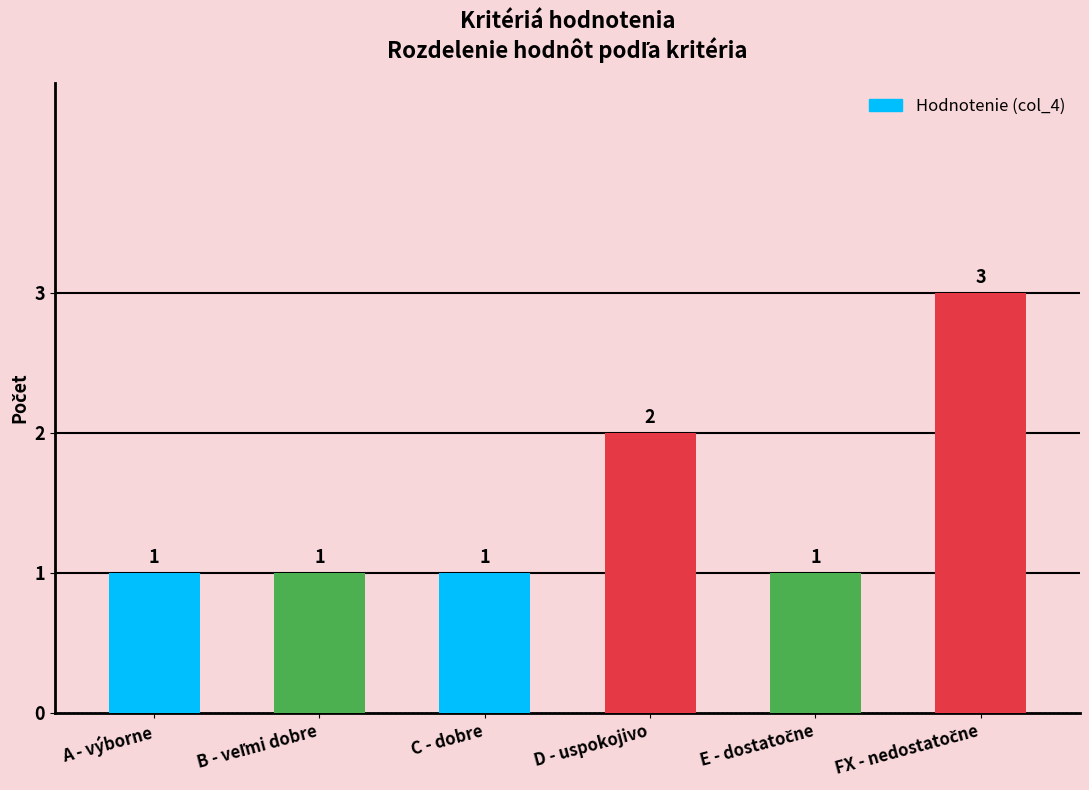

What is the sum of all values?

9